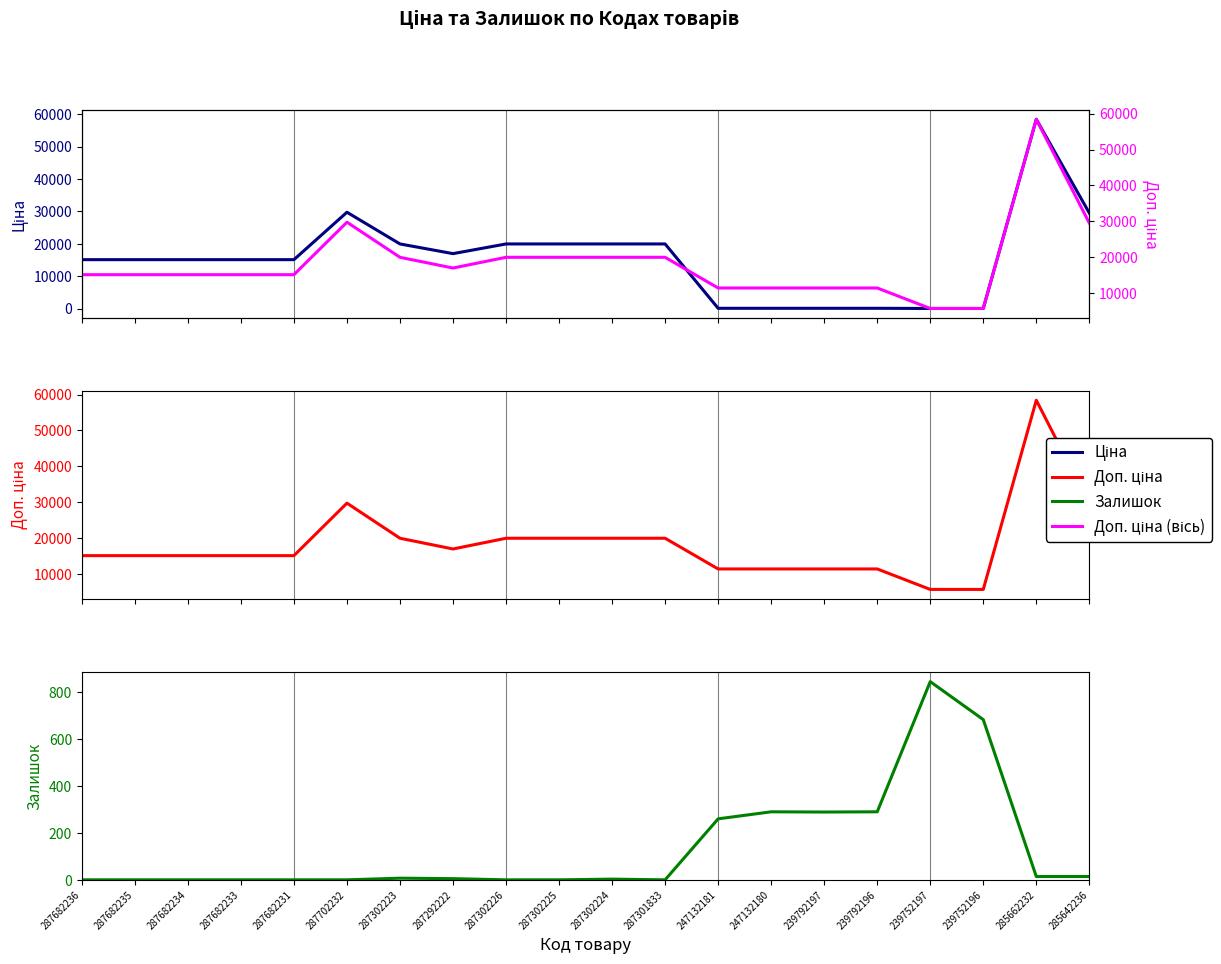

The value of Доп. ціна at 239792196 is 15229.1. True or false?

False